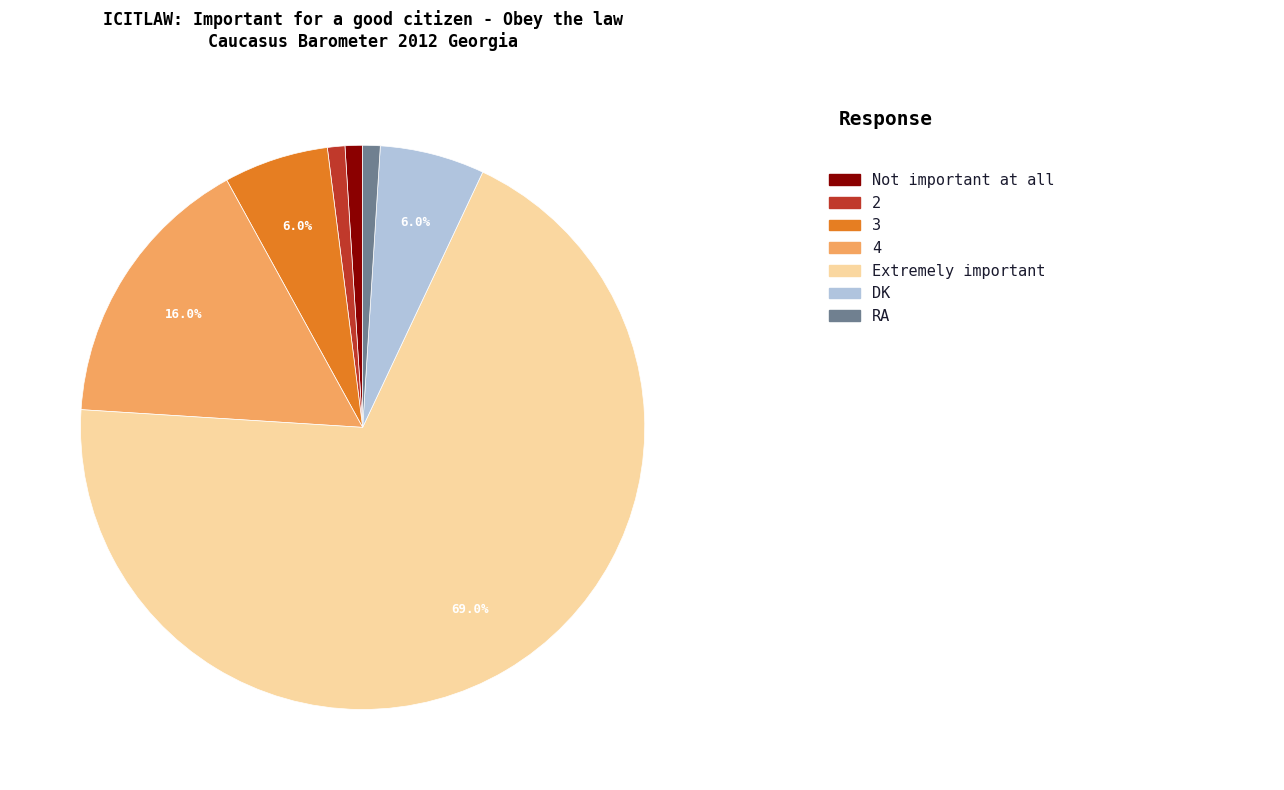

Is there a majority slice in this chart?

Yes